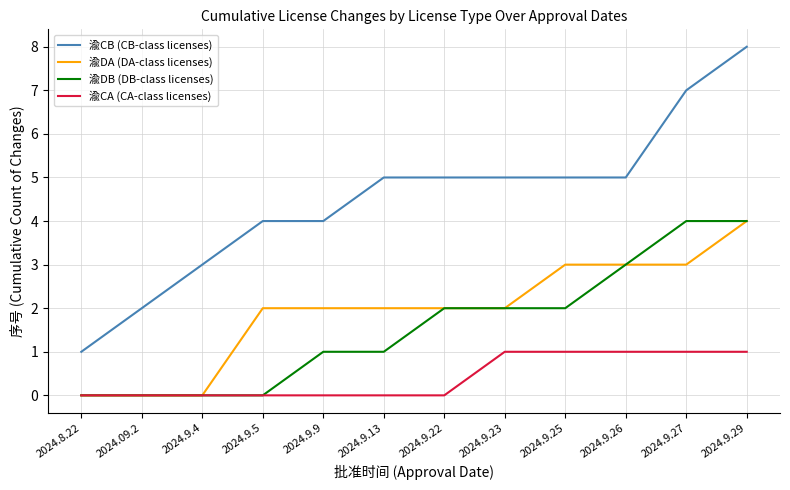

Reading right to left, what are all the values shown in this chart?

渝CB (CB-class licenses): 8	7	5	5	5	5	5	4	4	3	2	1
渝DA (DA-class licenses): 4	3	3	3	2	2	2	2	2	0	0	0
渝DB (DB-class licenses): 4	4	3	2	2	2	1	1	0	0	0	0
渝CA (CA-class licenses): 1	1	1	1	1	0	0	0	0	0	0	0